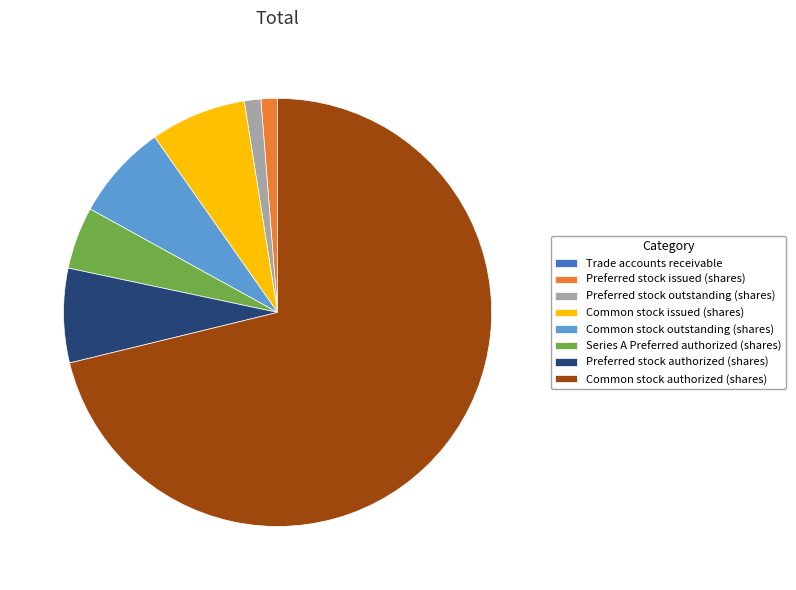

True or false: Series A Preferred authorized (shares) accounts for 17% of the total.

False